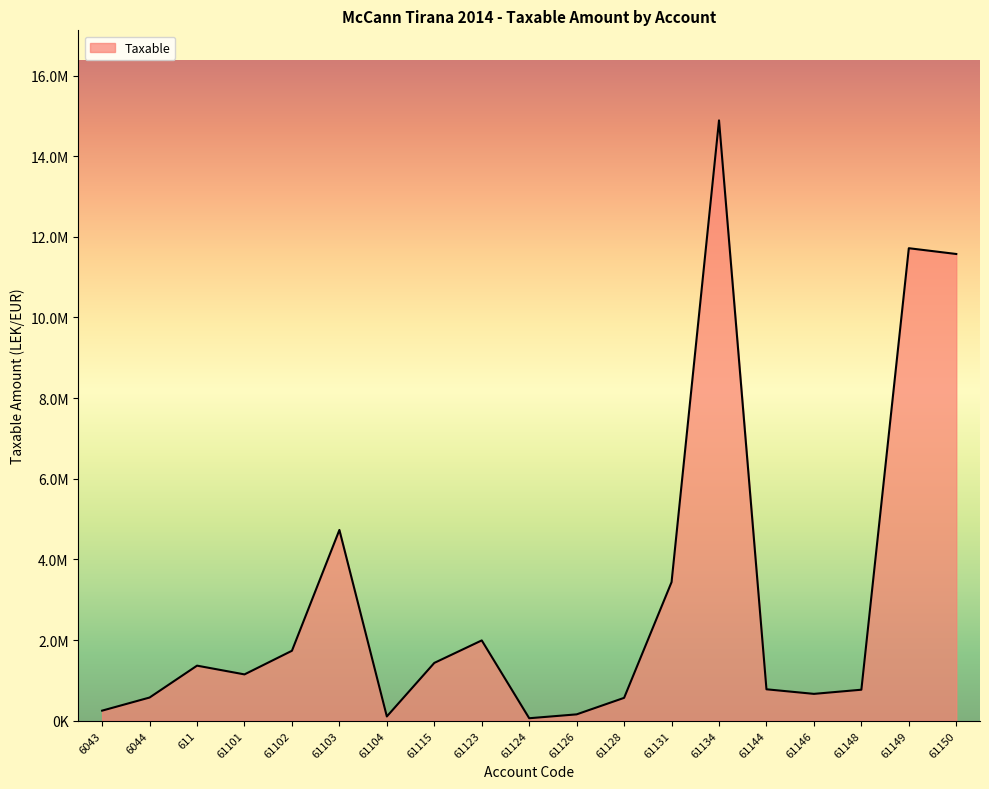

Reading left to right, extract all data points from this chart.

6043=250227.1	6044=575296.9	611=1366068.5	61101=1149043.7	61102=1735151.5	61103=4731146.9	61104=105900.0	61115=1433753.2	61123=1991862.2	61124=61813.2	61126=157990.0	61128=567460.5	61131=3437988.5	61134=14887859.8	61144=779642.1	61146=666085.5	61148=769080.9	61149=11717876.6	61150=11574631.1